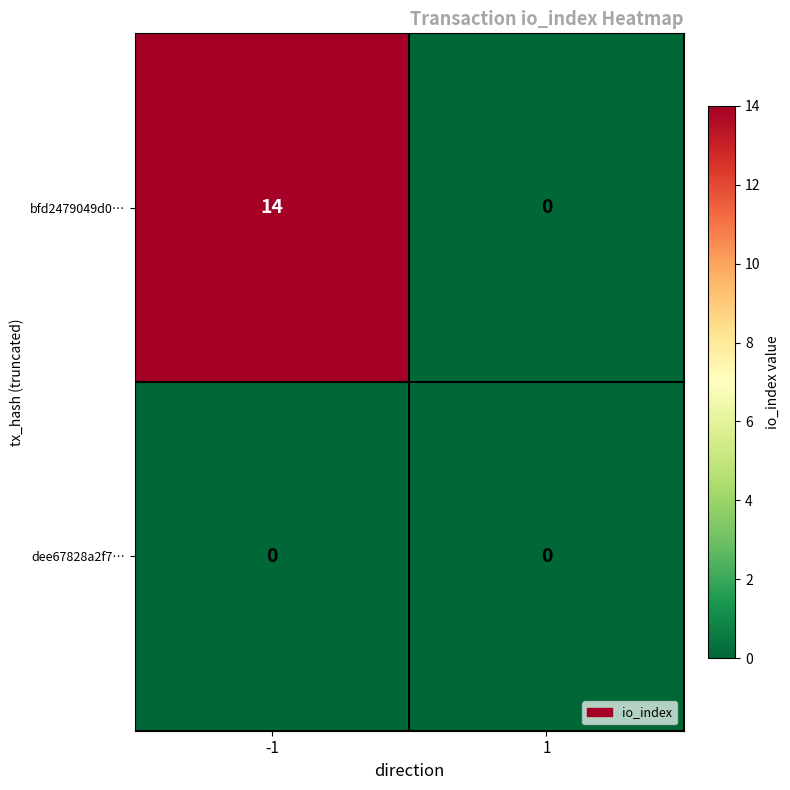

Is it true that bfd2479049d0… equals 7 at -1?

False